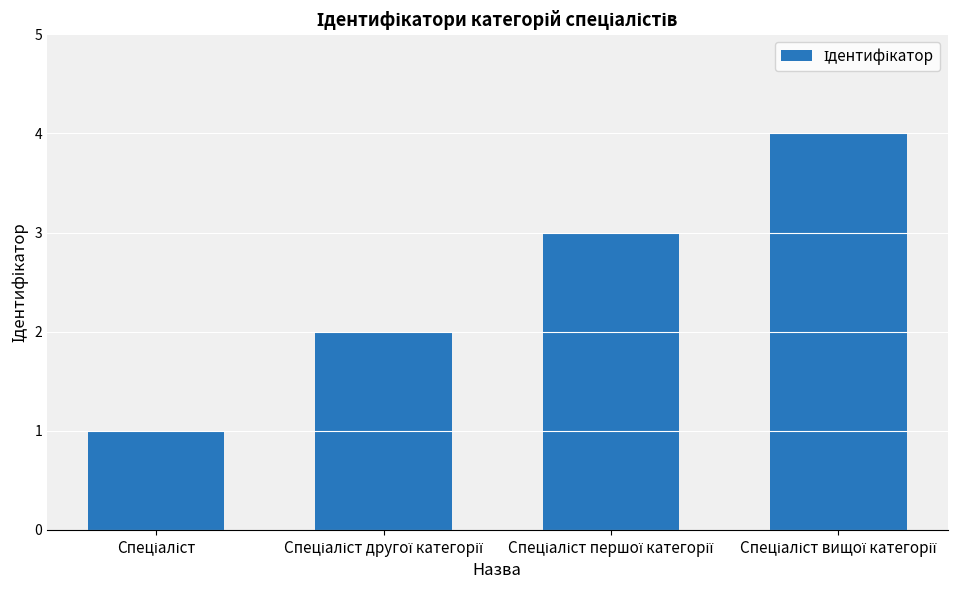

What is the difference between the maximum and minimum values?

3